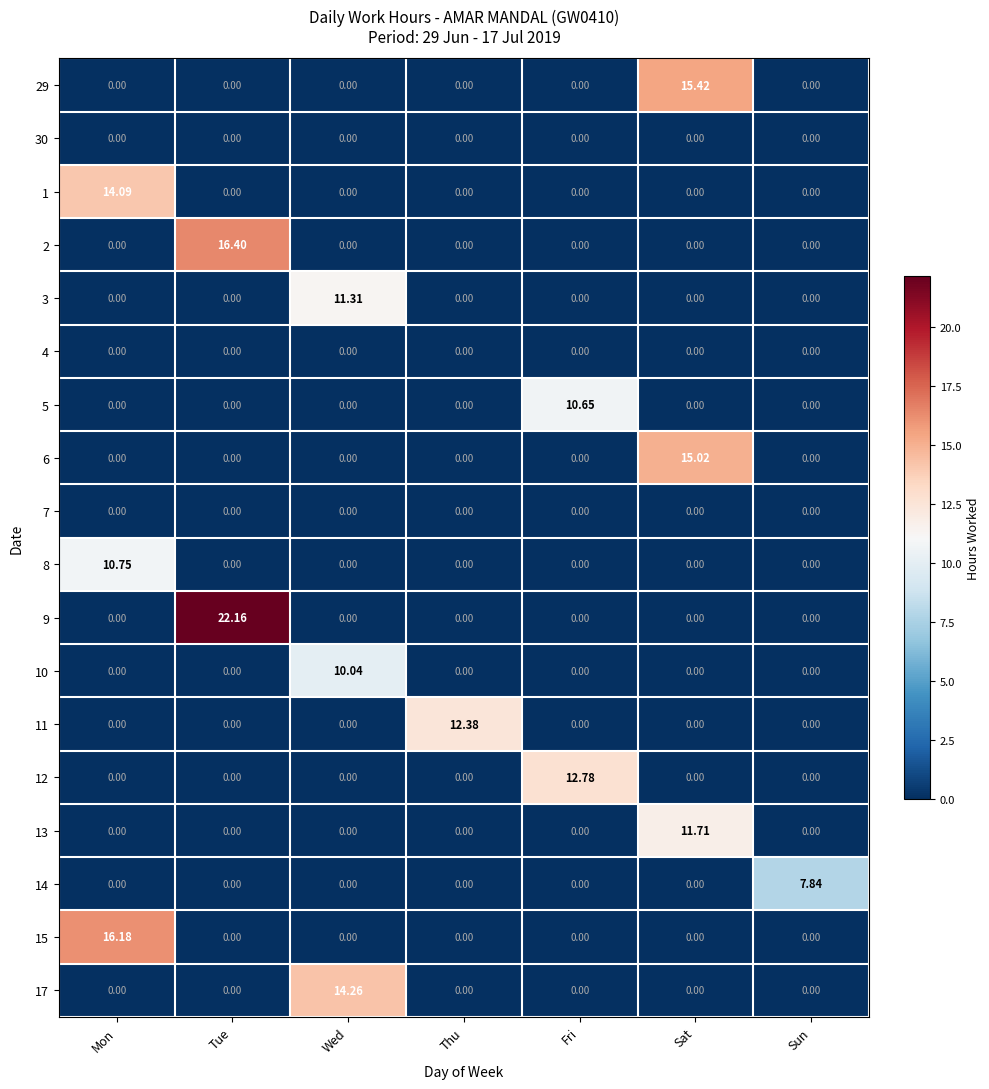

Which category has the highest value across all series?

Tue